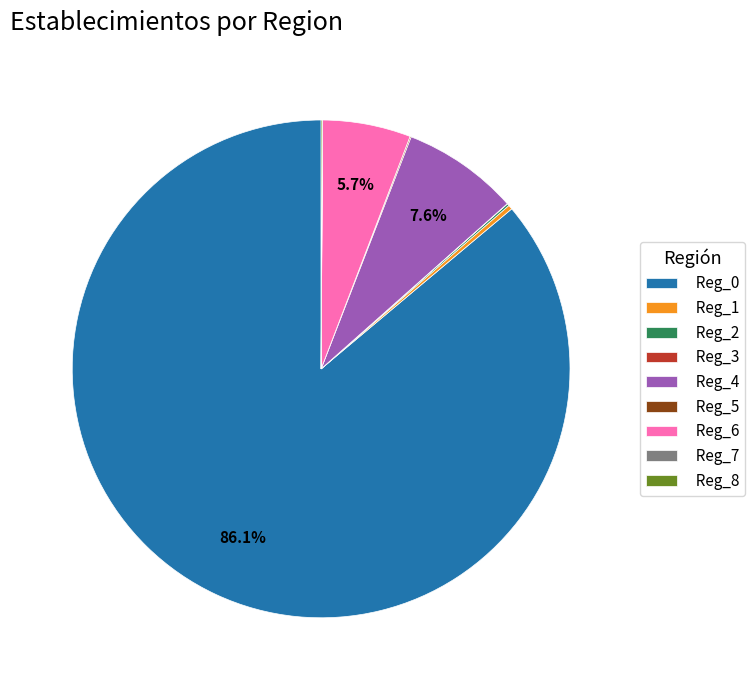

What is the ratio of the value at Reg_4 to the value at Reg_6?

1.3